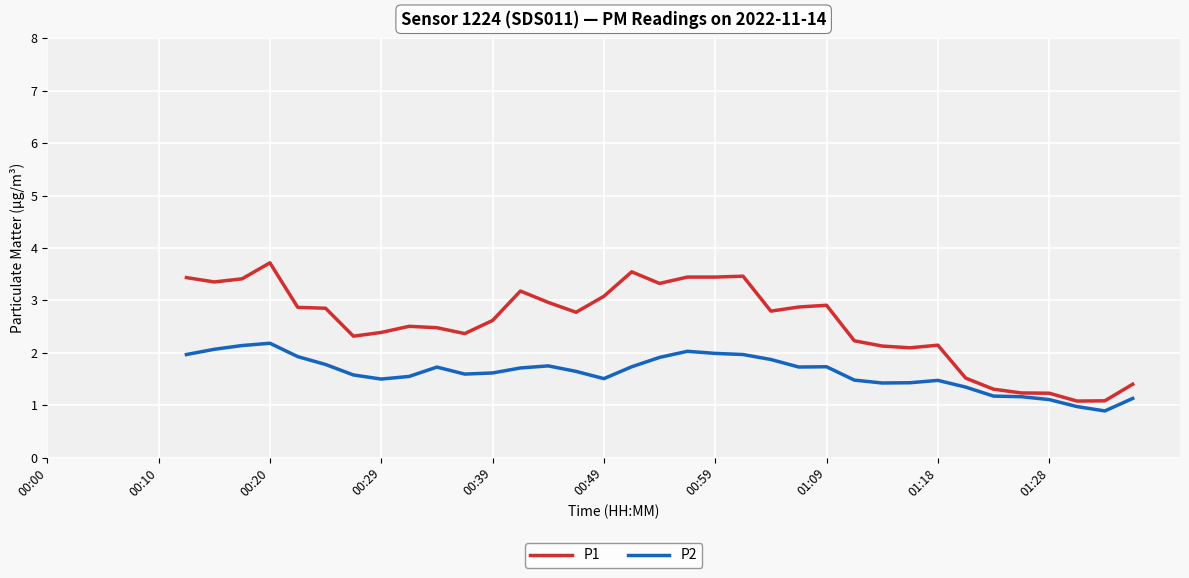

Which series has the largest total across all categories?

P1